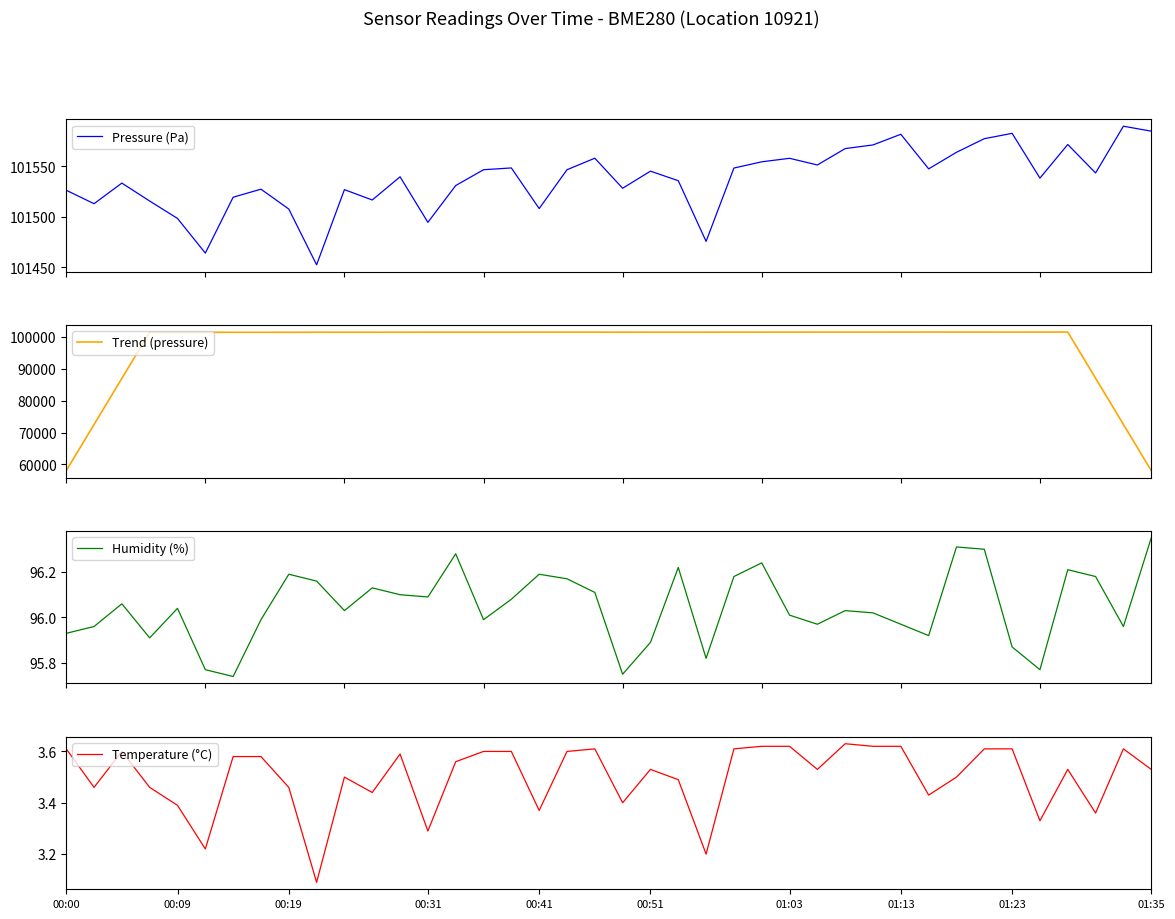

Which series has the largest total across all categories?

Pressure (Pa)